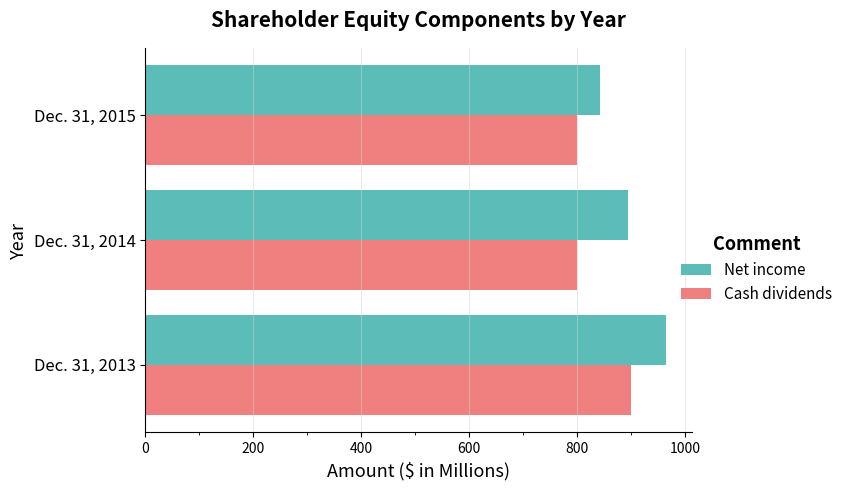

Which series has the largest total across all categories?

Net income